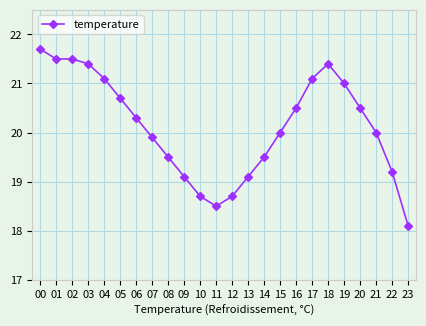

What is the sum of the values at 11 and 03?

39.9